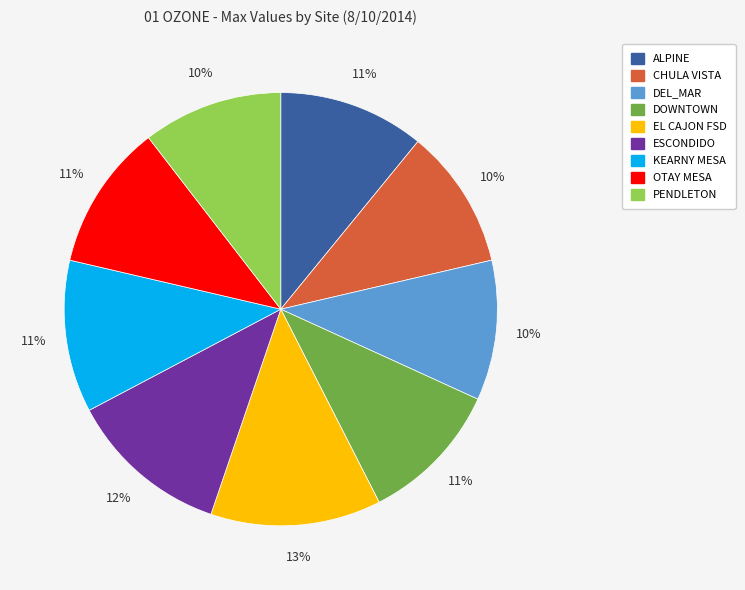

The DOWNTOWN slice represents 17% of the pie. True or false?

False